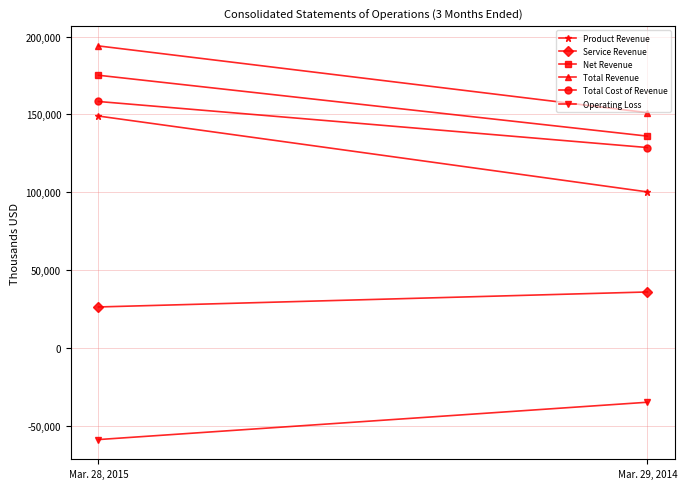

What is the minimum value shown in the chart?

-59006